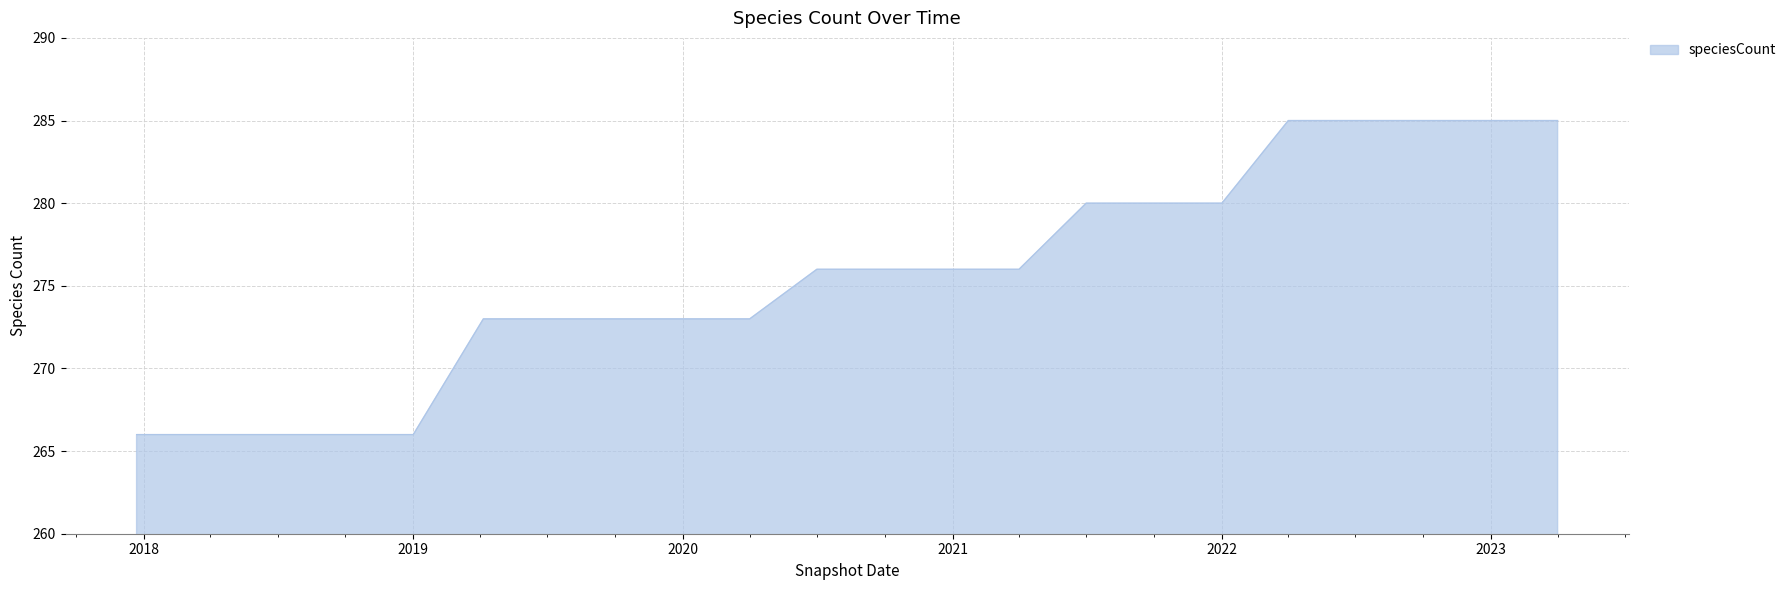

What is the difference between the maximum and minimum values?

19